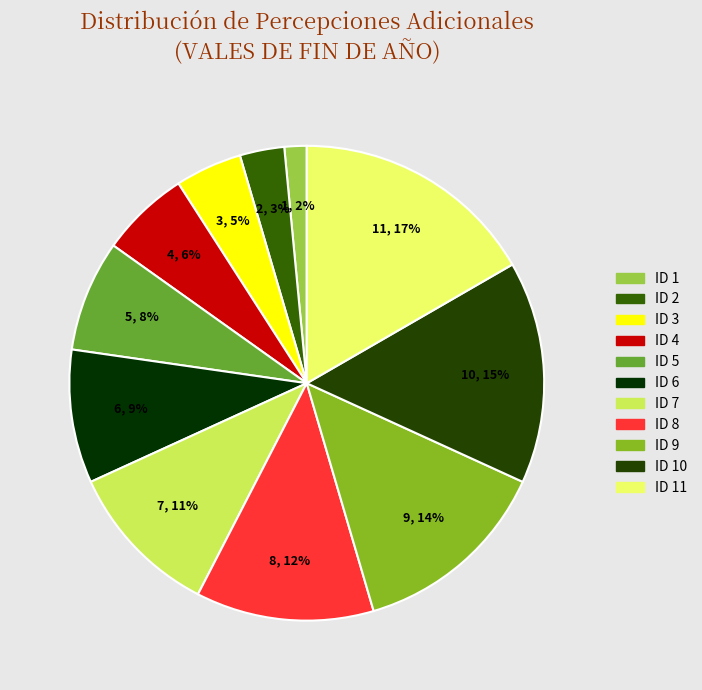

Is there a majority slice in this chart?

No